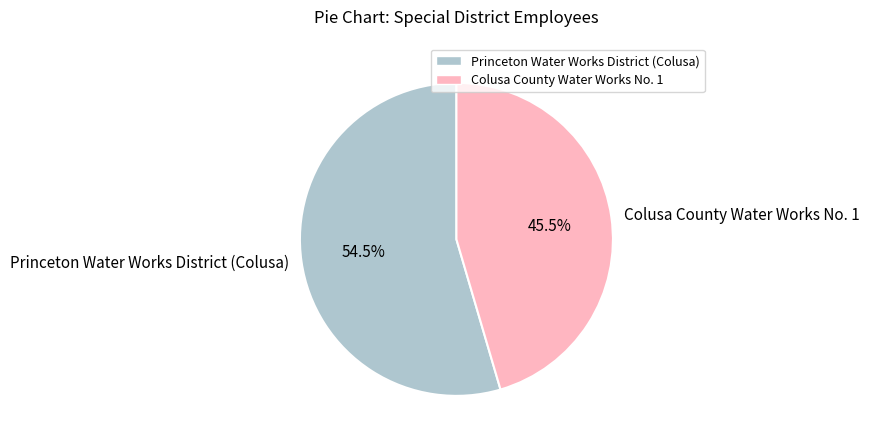

Does Colusa County Water Works No. 1 represent more than half of the total?

No